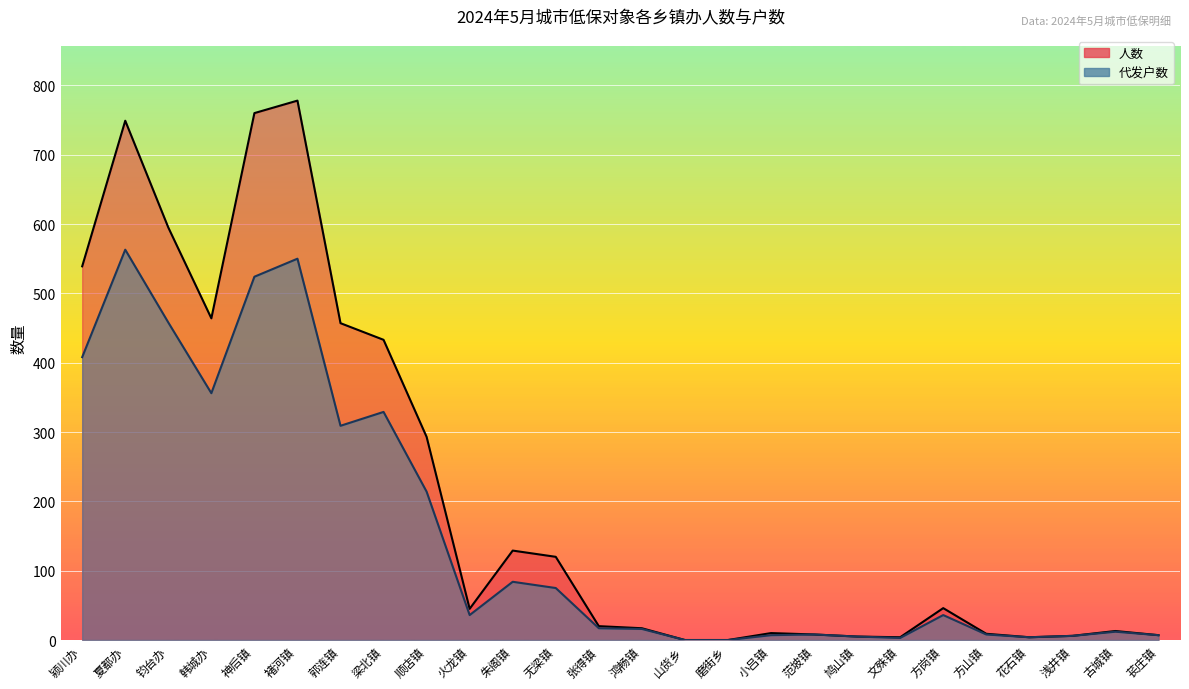

True or false: 人数 and 代发户数 cross at least once.

False